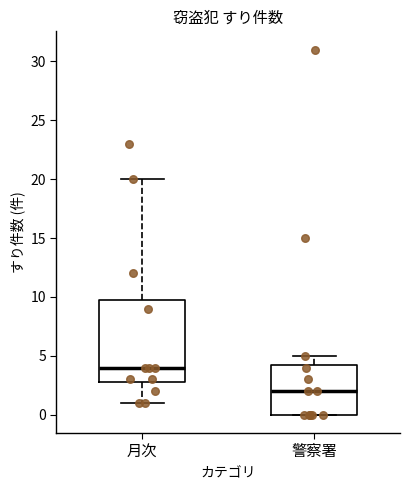

Reading left to right, read every box against the y-axis: the position of its median line, the range the box covers, and the ends of its whiskers. The values are not printed on the chart, so give them approximately, as read against the axis.

月次: median 4.0, box 3.0 to 10.0, whiskers 1.0 to 20.0
警察署: median 2.0, box 0.0 to 4.5, whiskers 0.0 to 5.0